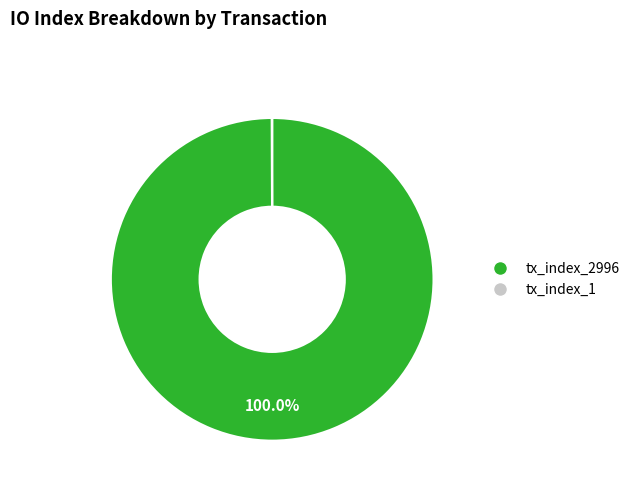

To the nearest percent, what is the average slice percentage?

50%